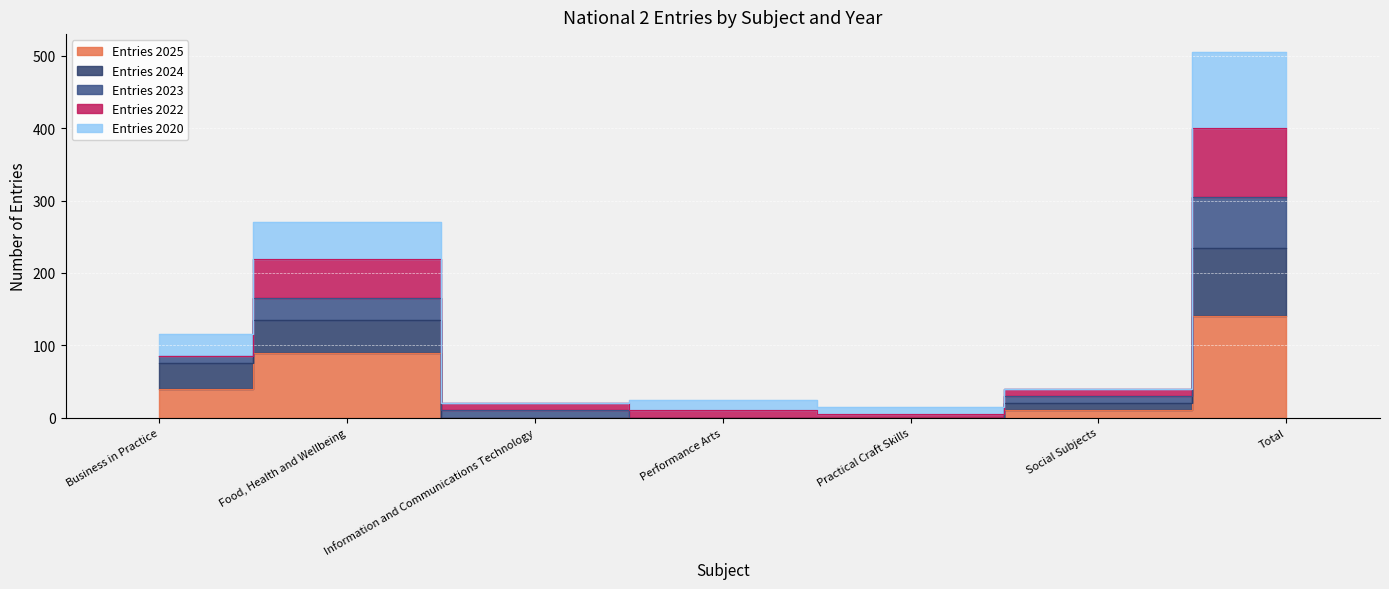

What is the minimum value for Entries 2023?

5